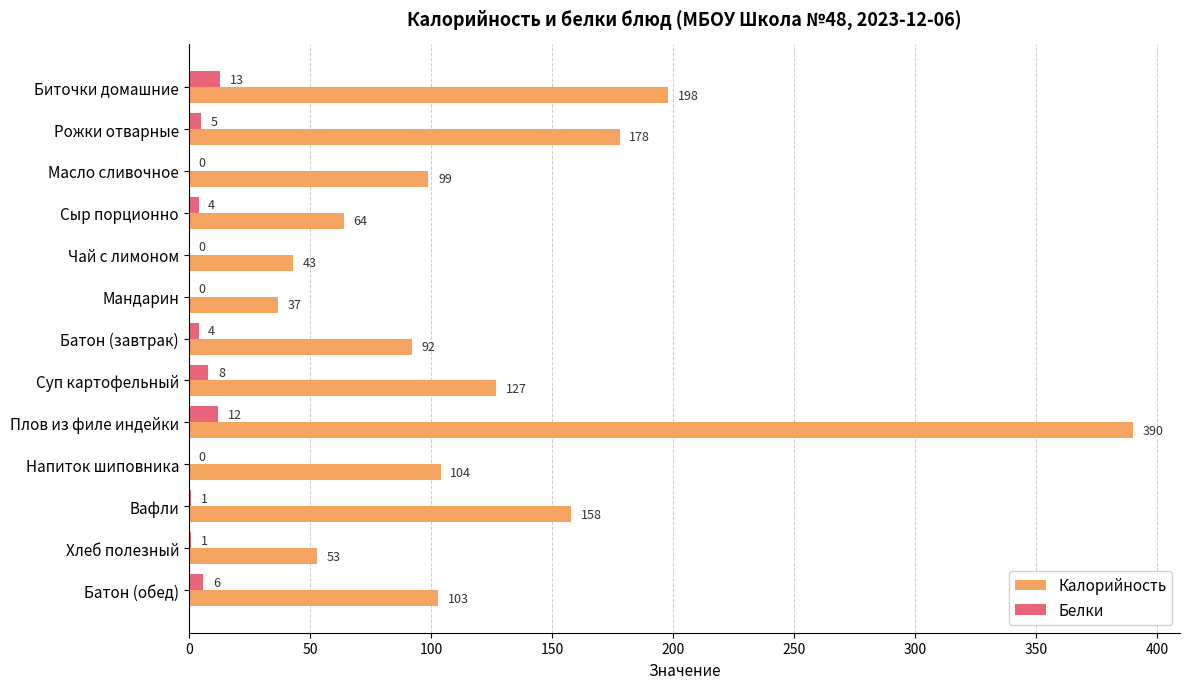

At which label does Калорийность reach its peak?

Плов из филе индейки